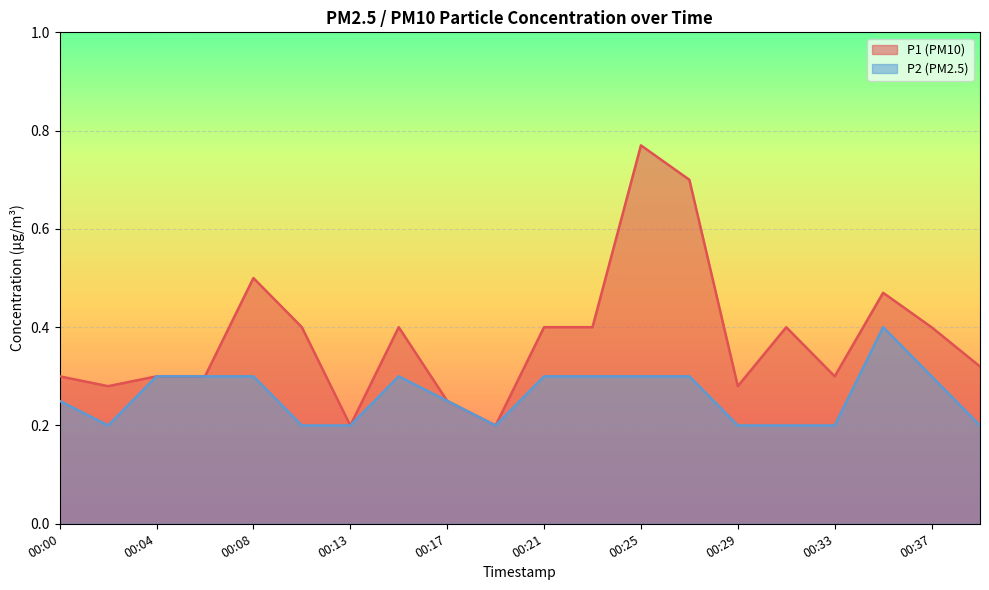

True or false: P2 and P1 cross at least once.

False